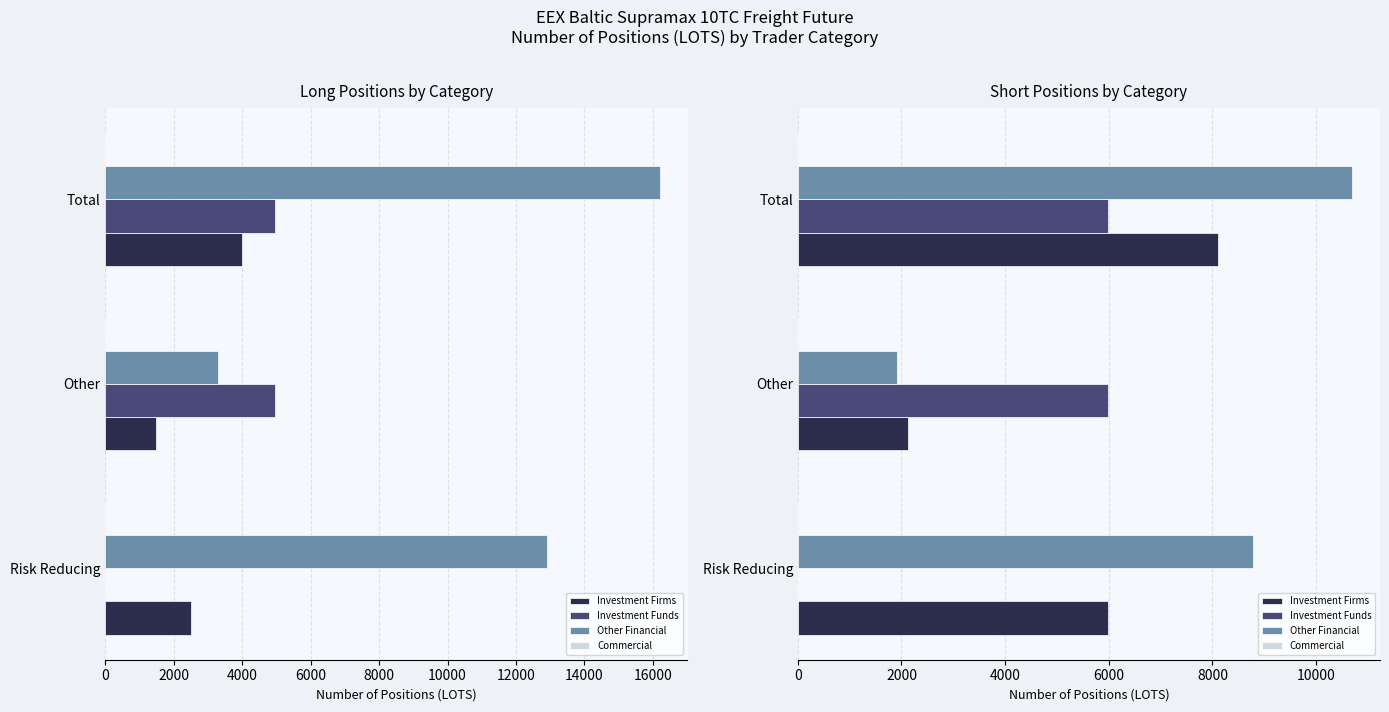

List the series in order of their peak value, lowest first.

Commercial, Investment Funds, Investment Firms, Other Financial